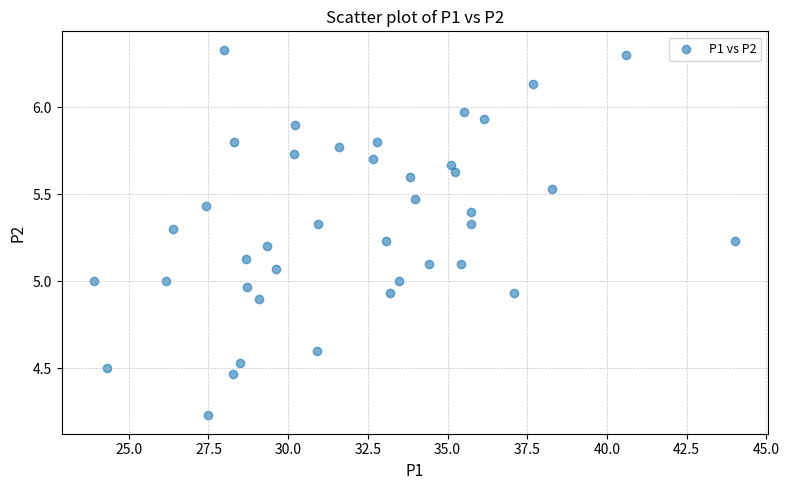

What is the range of X values (max minus min)?

20.1